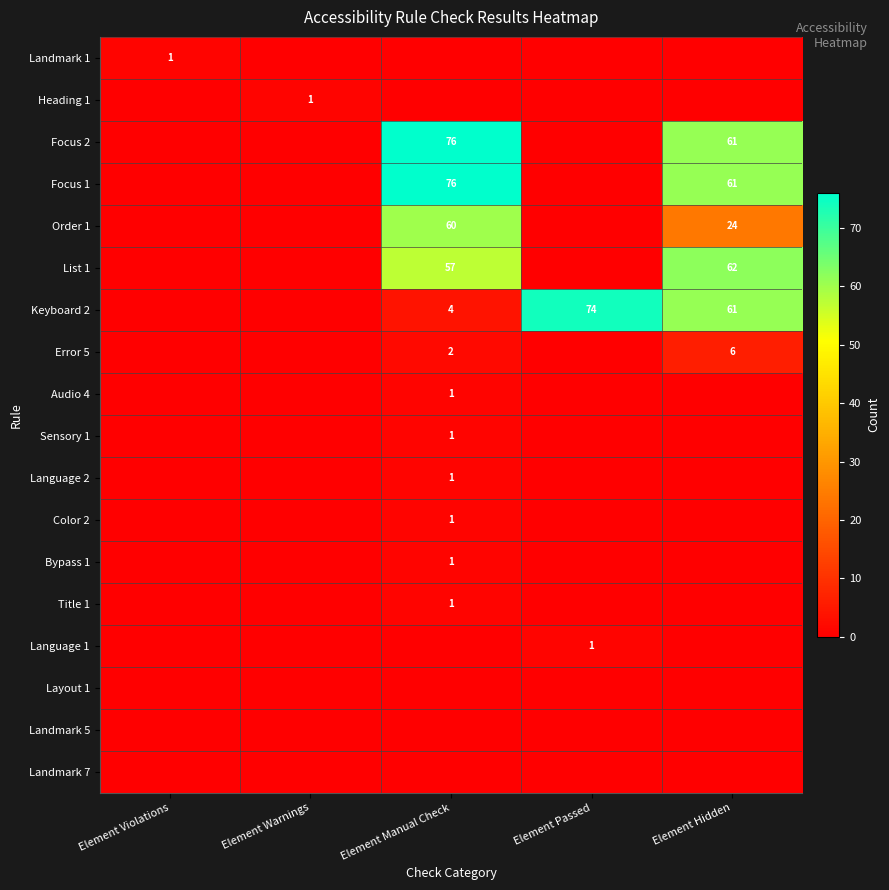

True or false: Bypass 1 has a value of 1 at Element Manual Check.

True